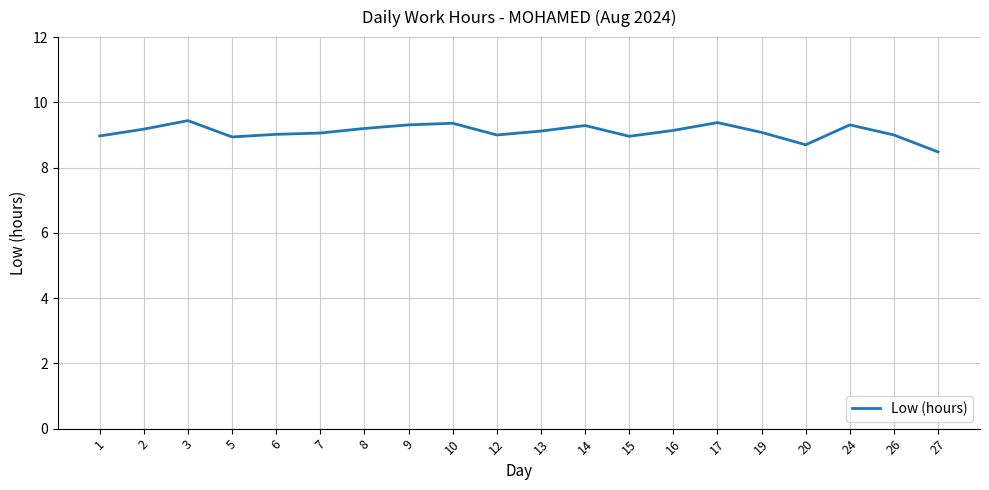

Where is the data nearest to the value 8?

27